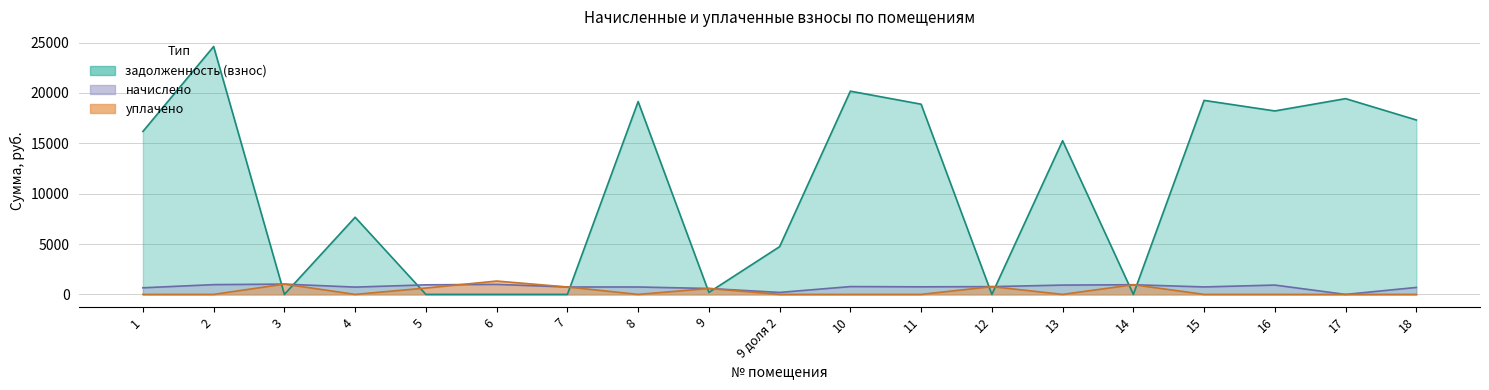

What is the highest value of the задолженность (взнос) series?

24616.2